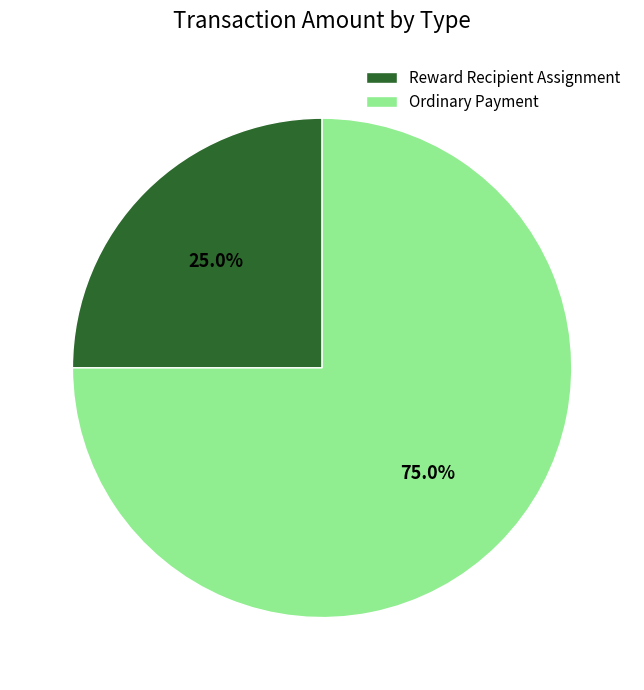

To the nearest percent, what is the difference between the Ordinary Payment and Reward Recipient Assignment slice percentages?

50%